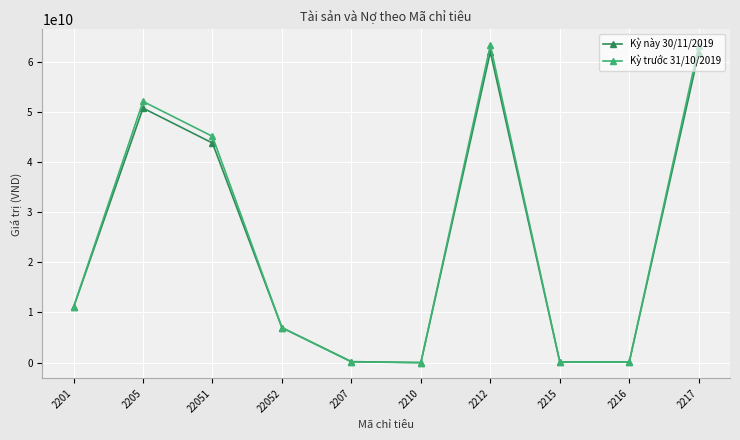

Read the Kỳ trước 31/10/2019 value at 2217, to the nearest 50.

63130881950